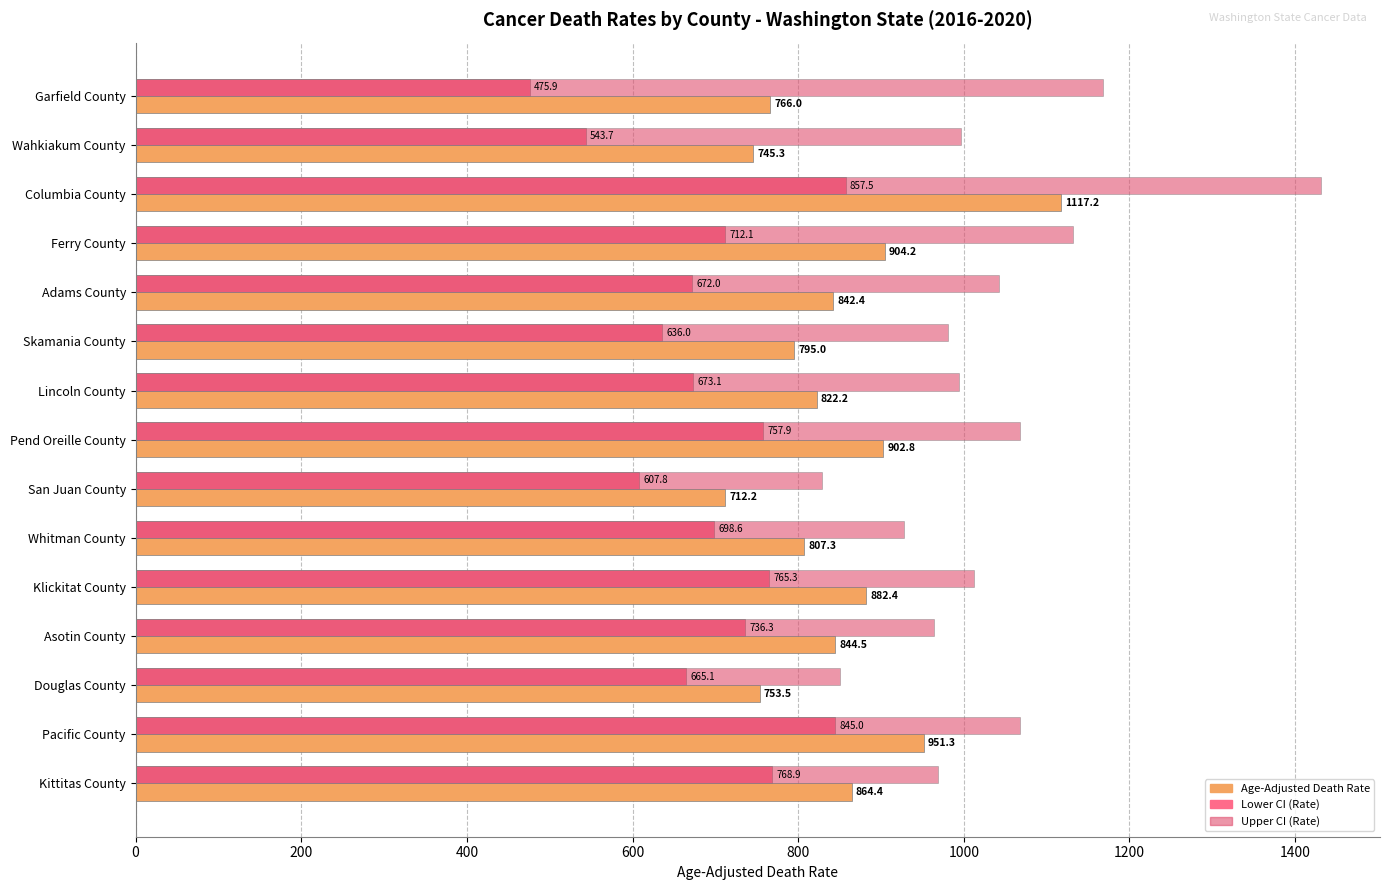

Which series has the largest range (max minus min)?

Upper CI (Rate)